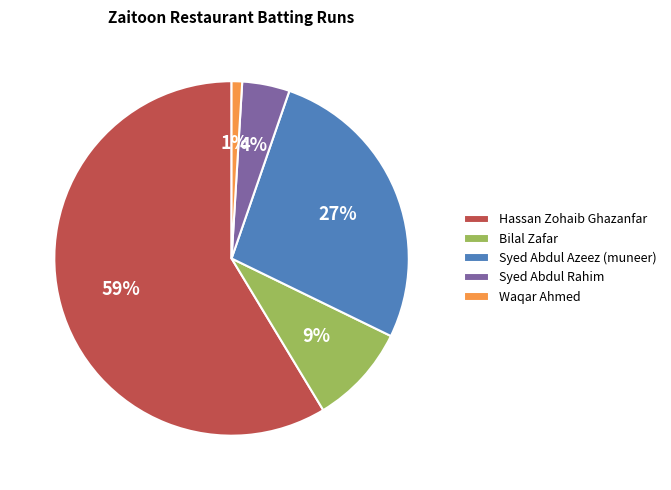

Is Syed Abdul Azeez (muneer) the majority of the pie?

No